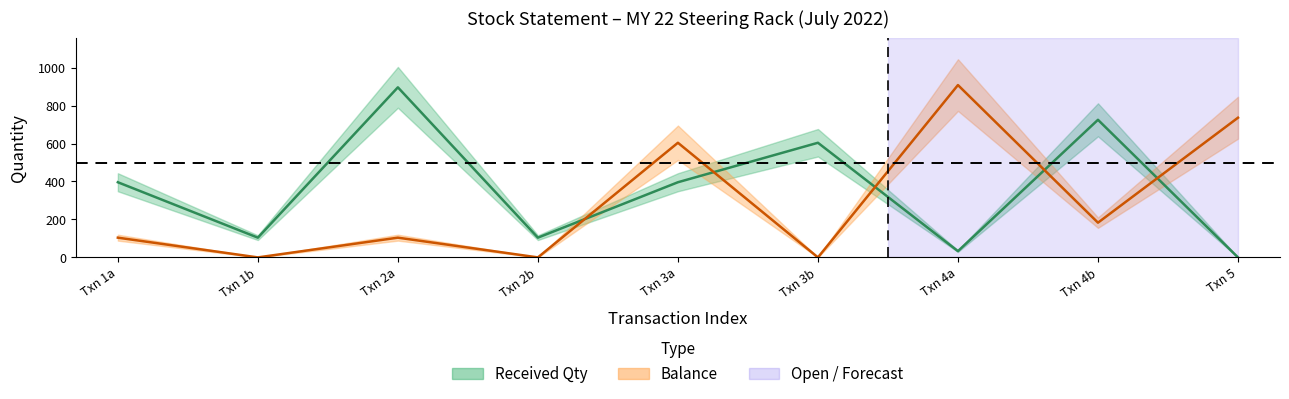

After their last crossing, which series has the higher values: Balance or Received Qty?

Balance